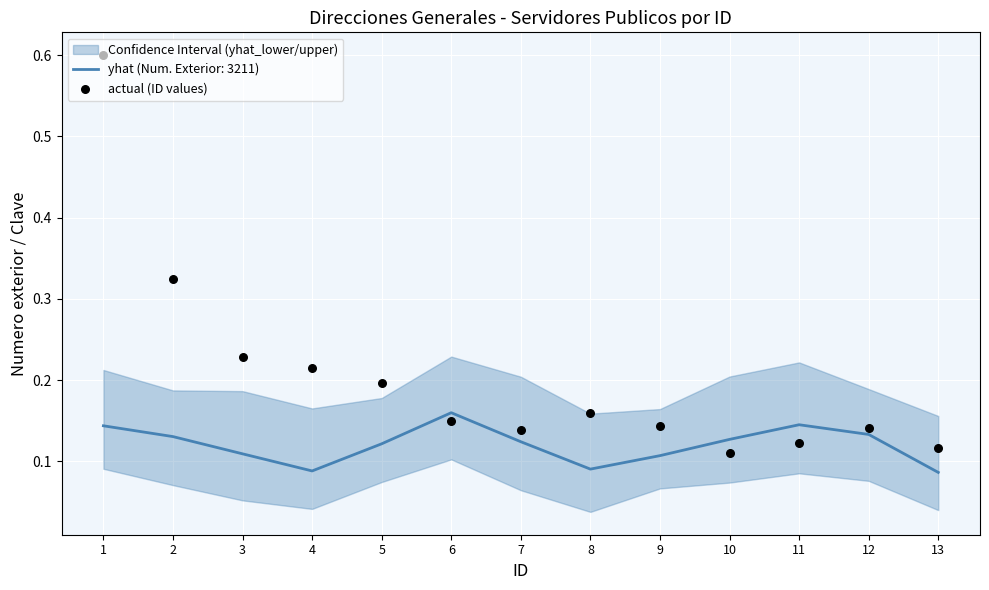

Which has a higher value, 7 or 5?

5